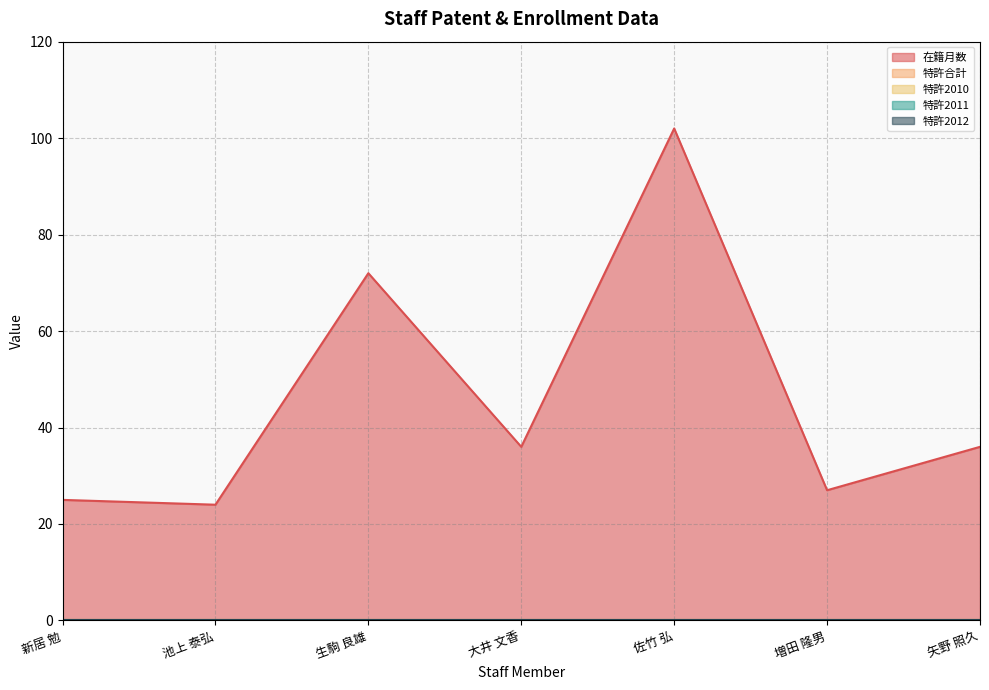

What is the value of the 在籍月数 point at the 2nd from the left?

24